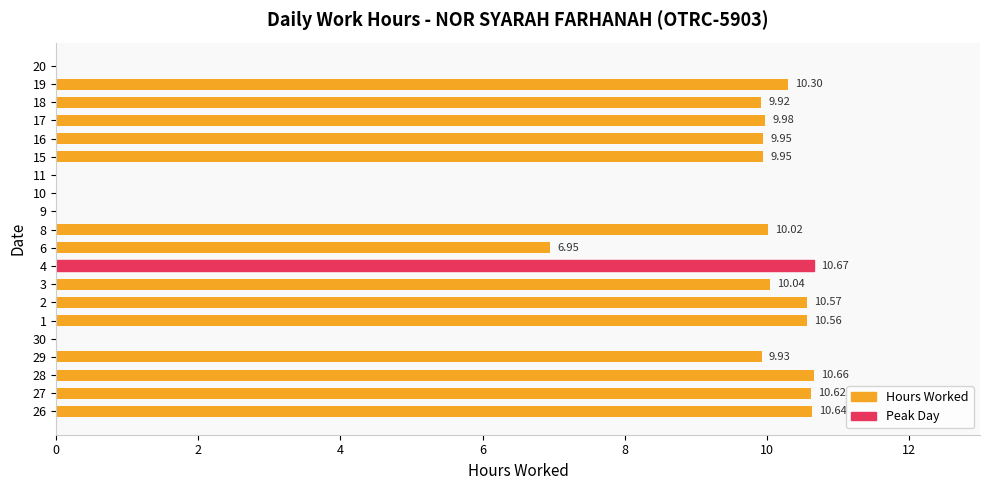

What is the sum of the values at 3 and 1?

20.6